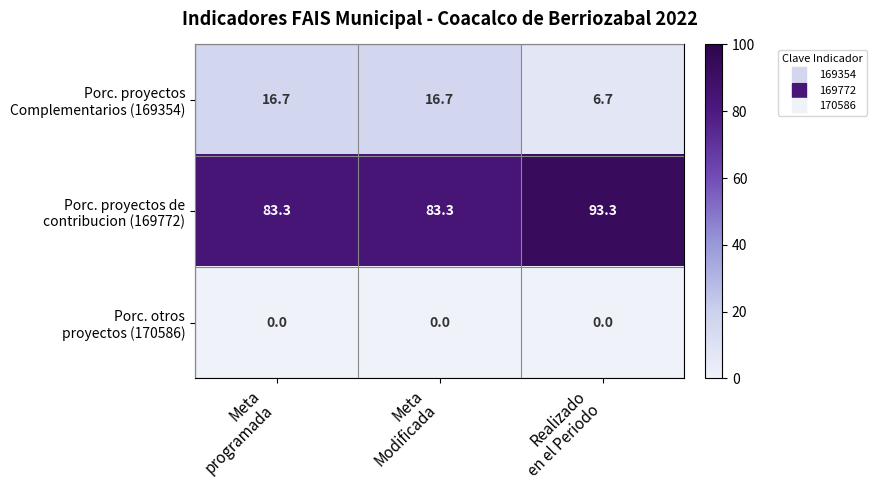

At how many categories does at least one series exceed 0?

3